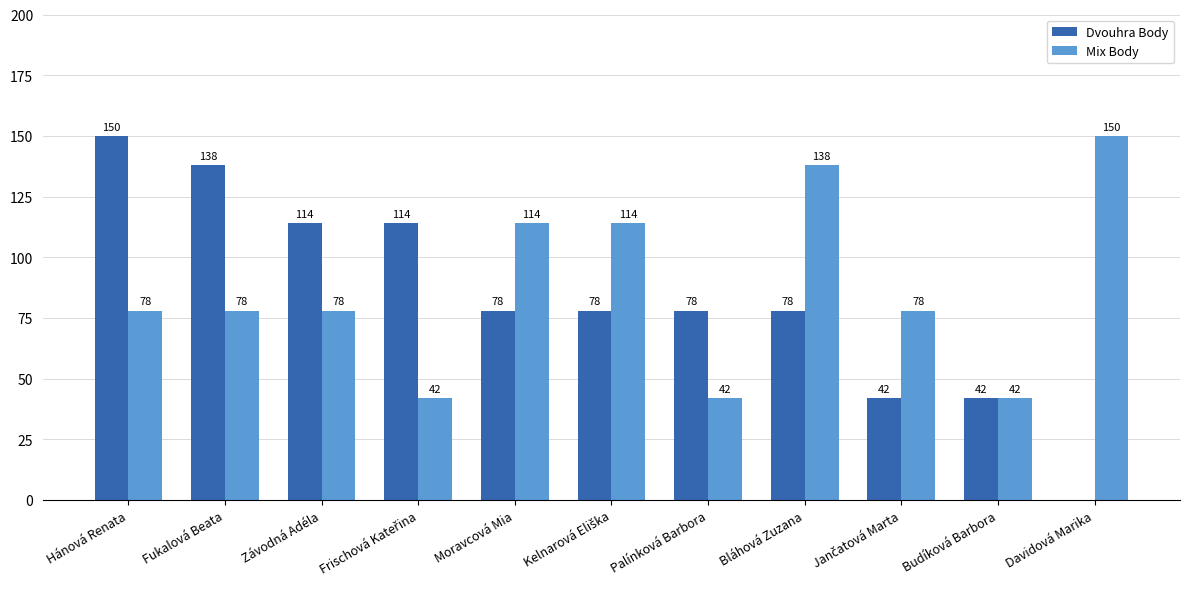

True or false: Mix Body has a value of 42 at Palínková Barbora.

True